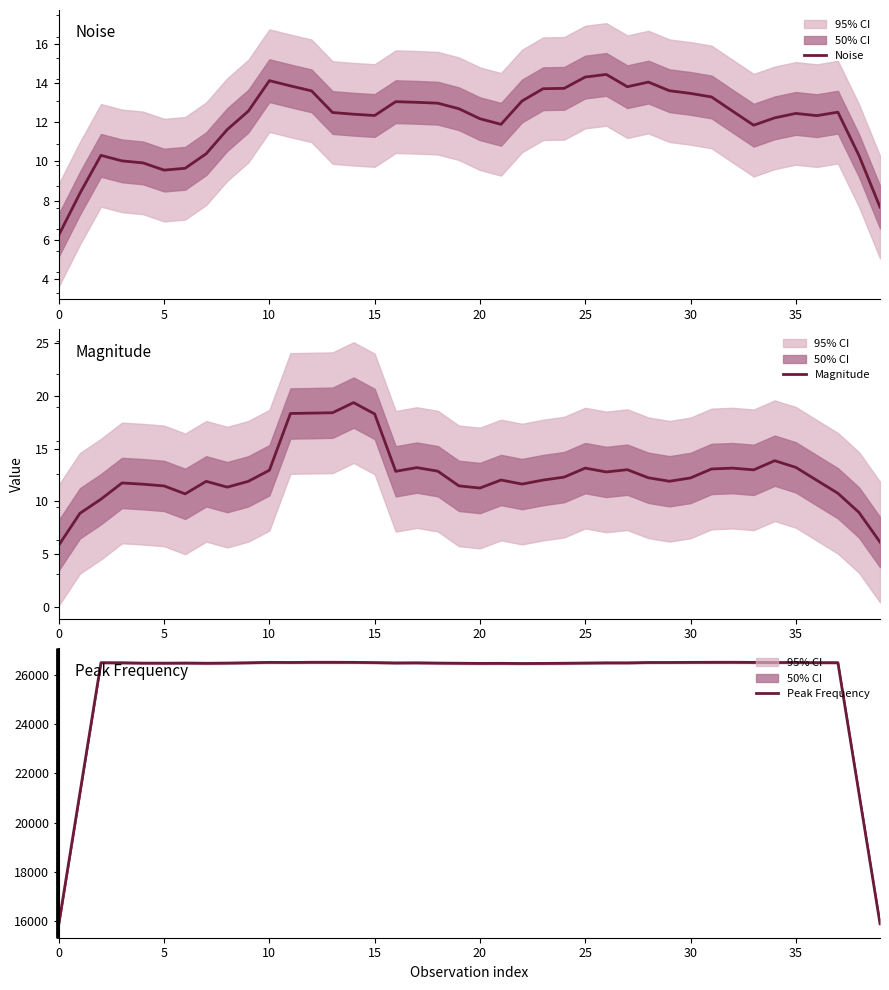

At which label is Magnitude closest to 12?

23